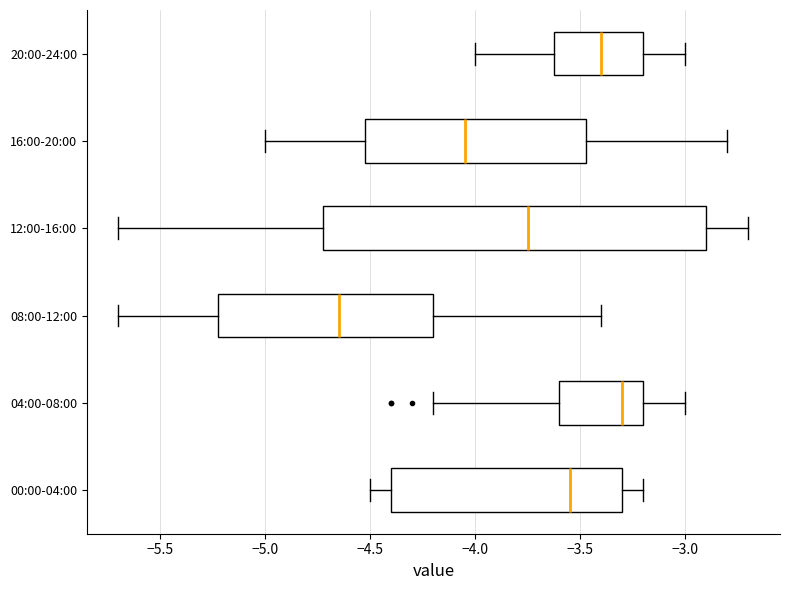

Reading bottom to top, transcribe this box plot: for each box, give where its median line is, the range the box spans, and where its two whiskers end, as read against the x-axis. The values are not printed on the chart, so give them approximately, as read against the axis.

00:00-04:00: median -3.55, box -4.40 to -3.30, whiskers -4.50 to -3.20
04:00-08:00: median -3.30, box -3.60 to -3.20, whiskers -4.20 to -3.00
08:00-12:00: median -4.65, box -5.20 to -4.20, whiskers -5.70 to -3.40
12:00-16:00: median -3.75, box -4.70 to -2.90, whiskers -5.70 to -2.70
16:00-20:00: median -4.05, box -4.50 to -3.45, whiskers -5.00 to -2.80
20:00-24:00: median -3.40, box -3.60 to -3.20, whiskers -4.00 to -3.00